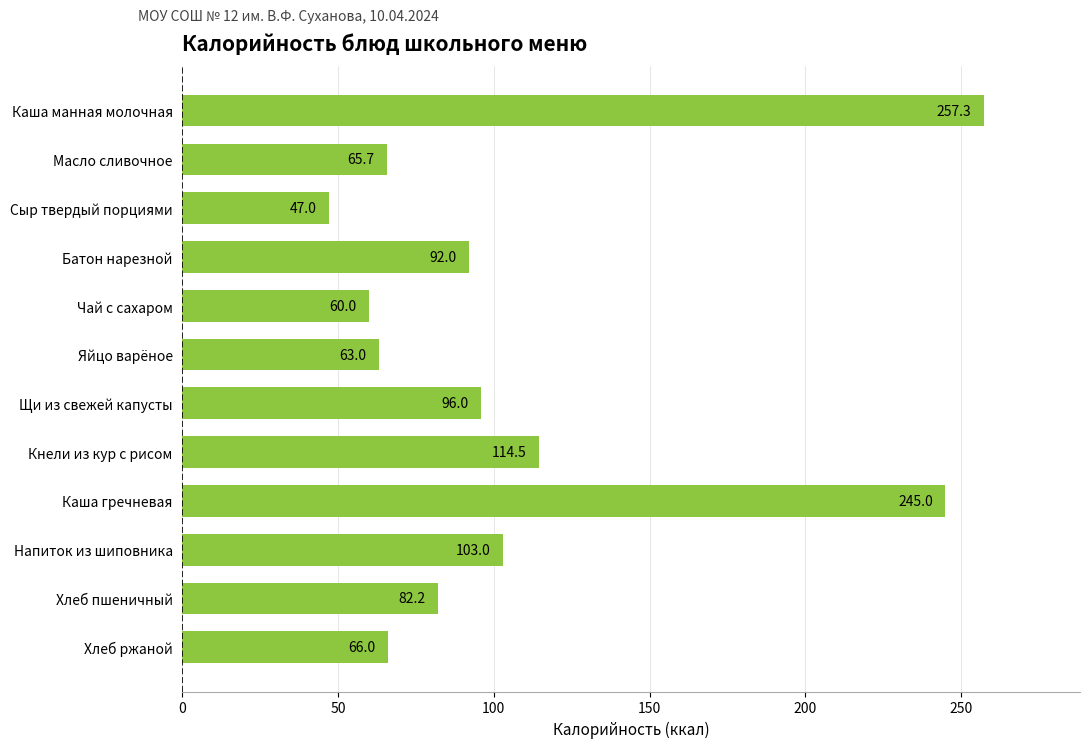

What position from the top is Каша гречневая?

9